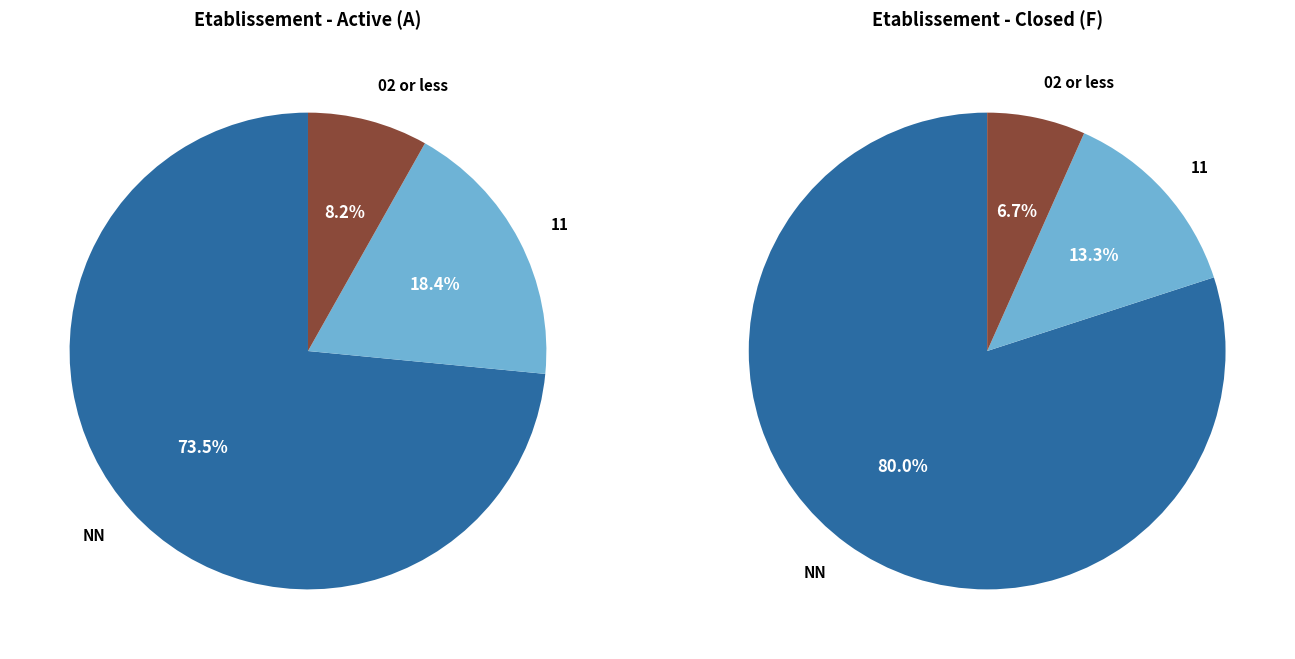

Is it true that 11 is 1% of the pie?

False